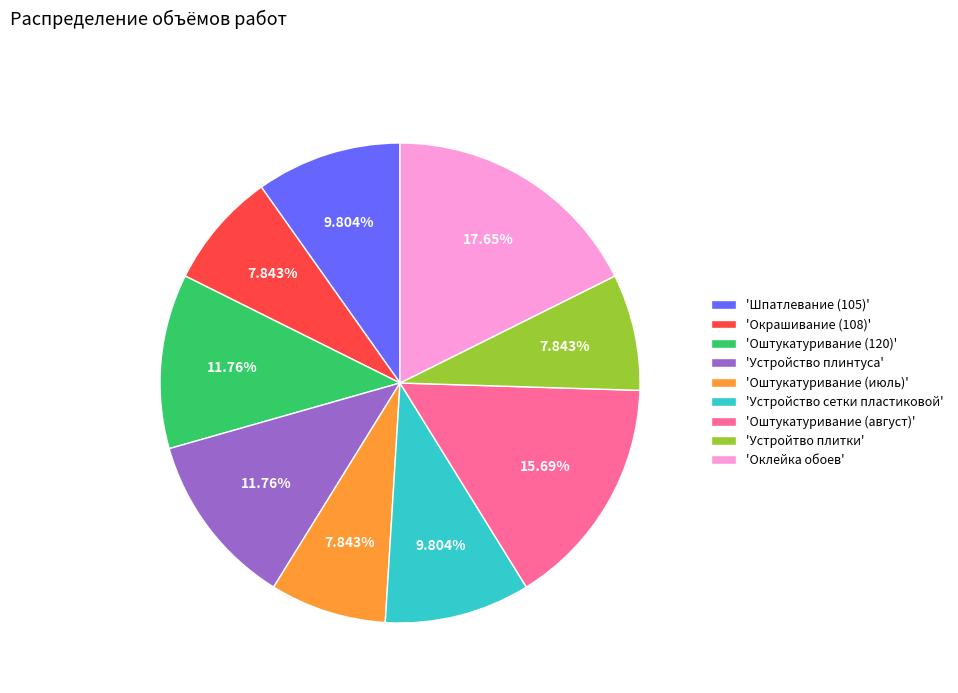

Combined, do 'Окрашивание (108)' and 'Оклейка обоев' account for over 50%?

No